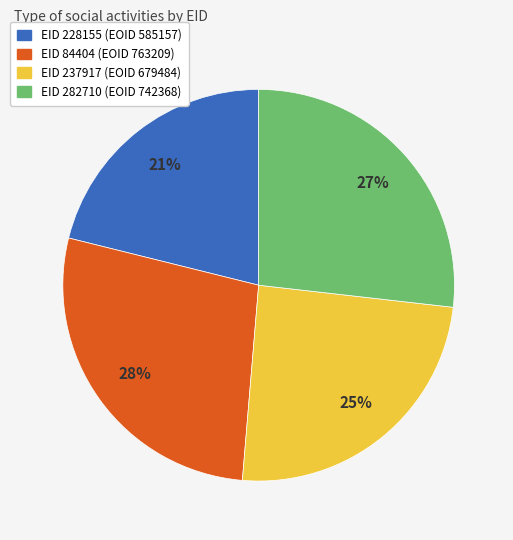

Does any single category account for the majority?

No